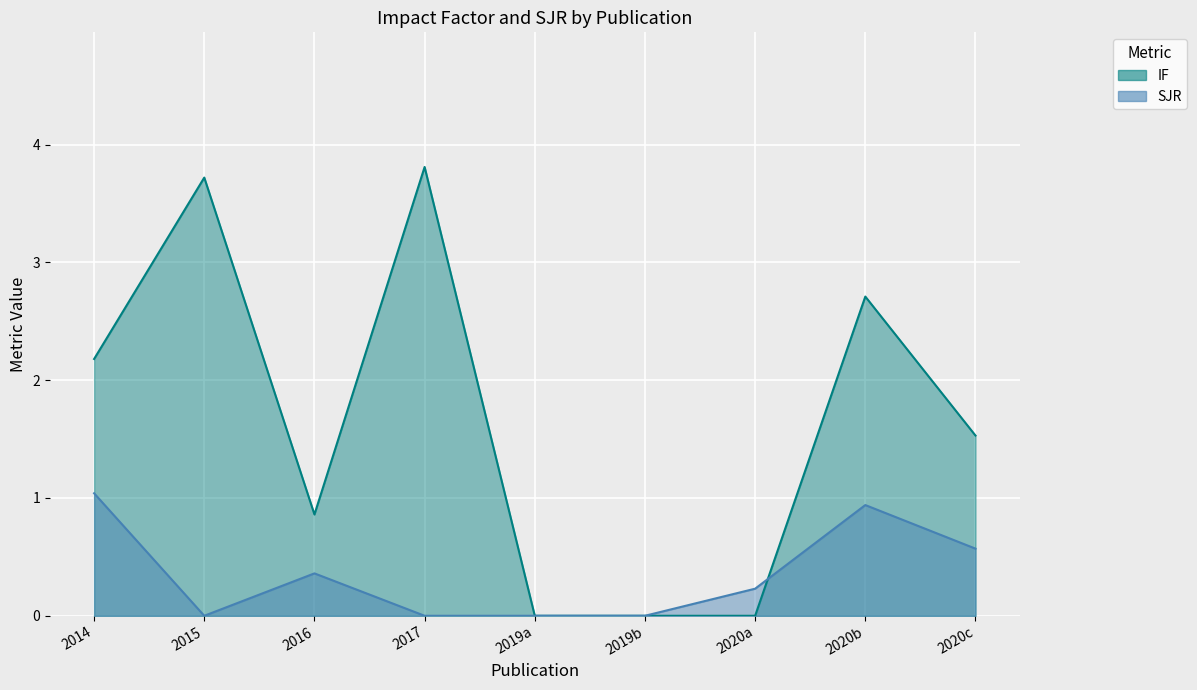

At which category does the chart reach its peak across all series?

2017